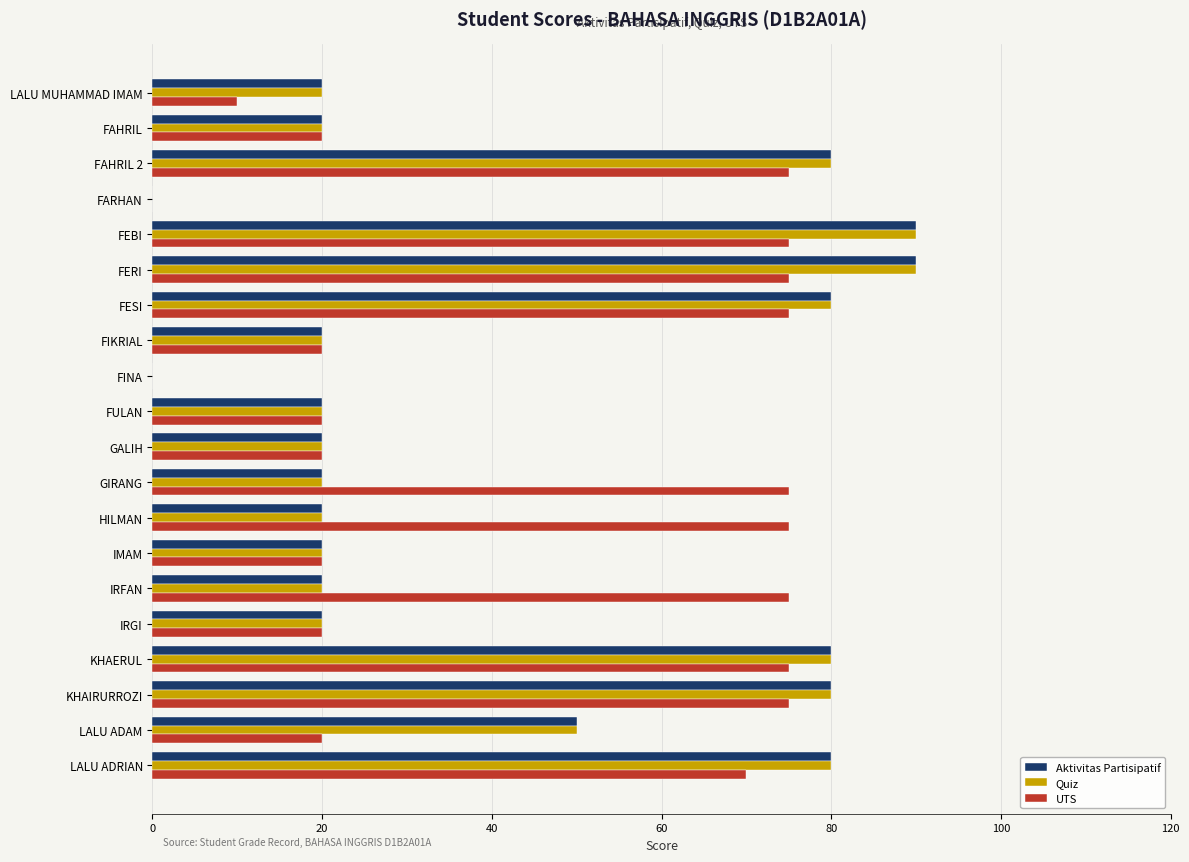

What is the sum of all Quiz values?

830